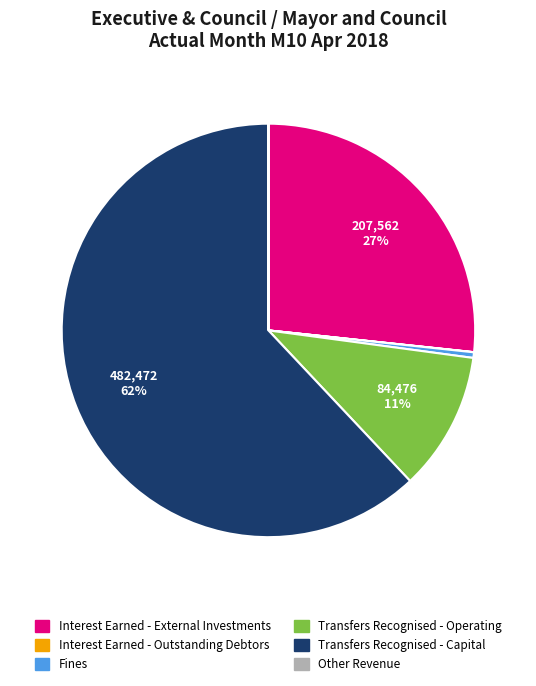

Is Transfers Recognised - Capital the majority of the pie?

Yes